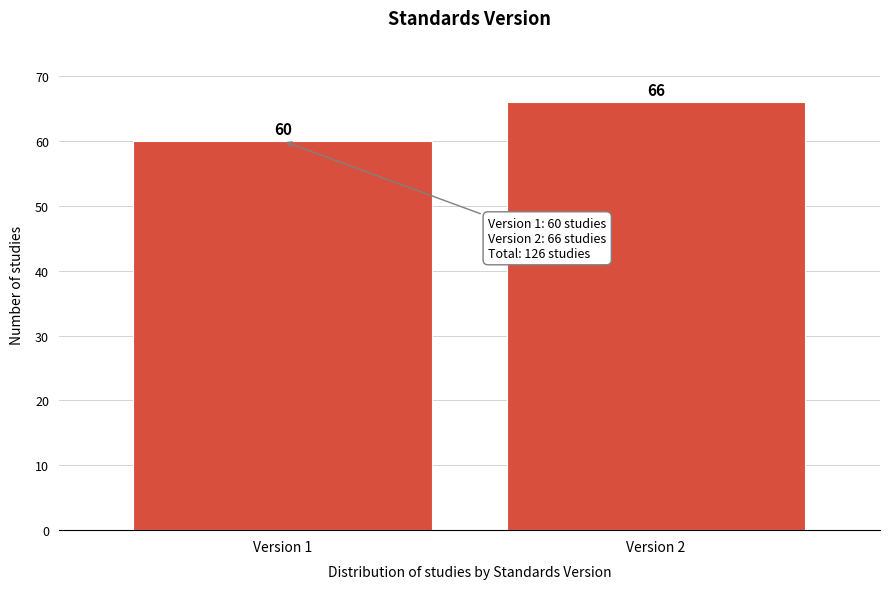

Reading left to right, what are all the values shown in this chart?

Version 1=60	Version 2=66